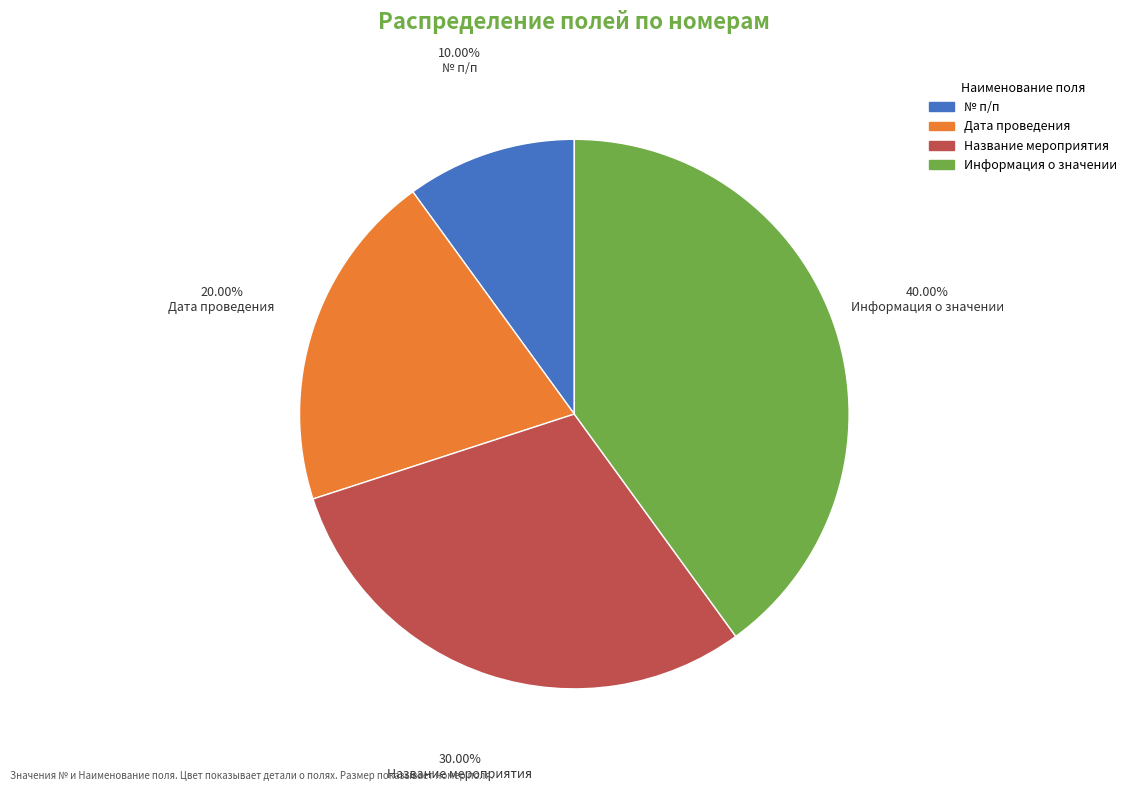

Which slice is the smallest?

№ п/п